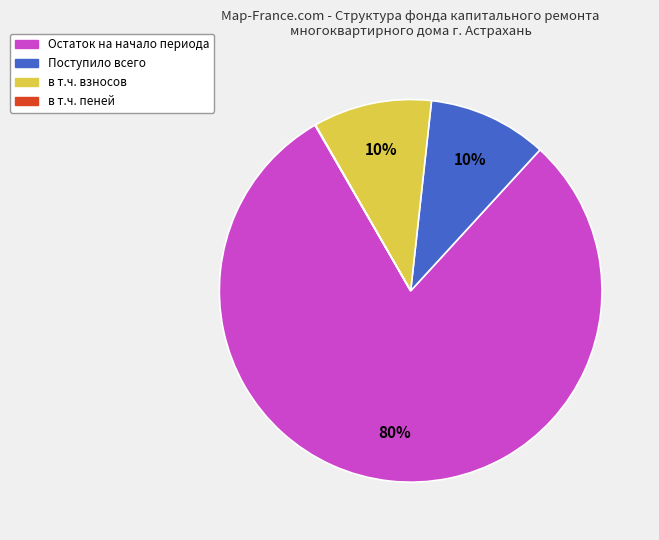

To the nearest percent, what is the difference between the largest and smallest slice percentages?

80%